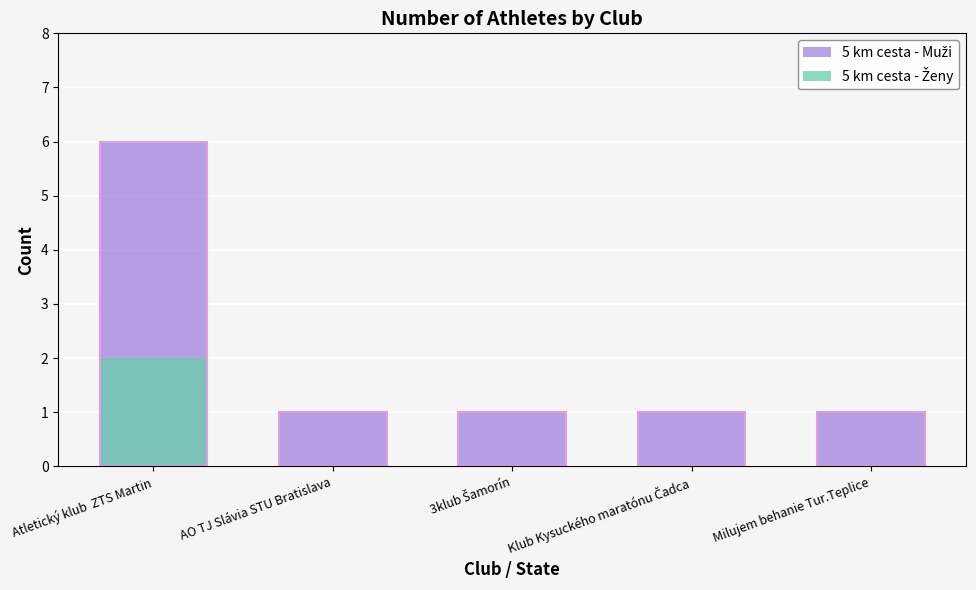

Which category has the lowest value across all series?

AO TJ Slávia STU Bratislava